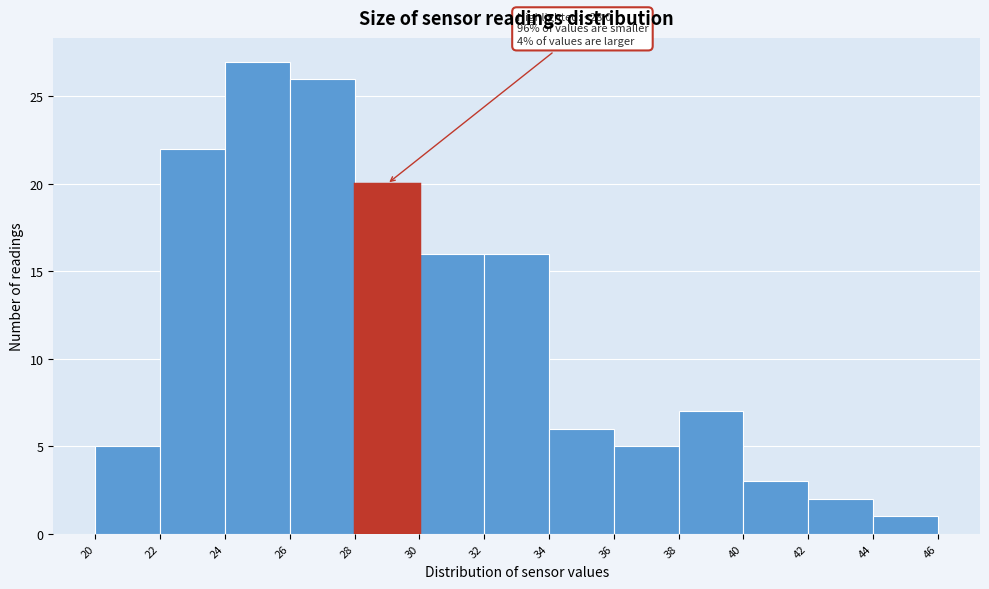

Over which range of the x-axis is the bar tallest?

24 to 26